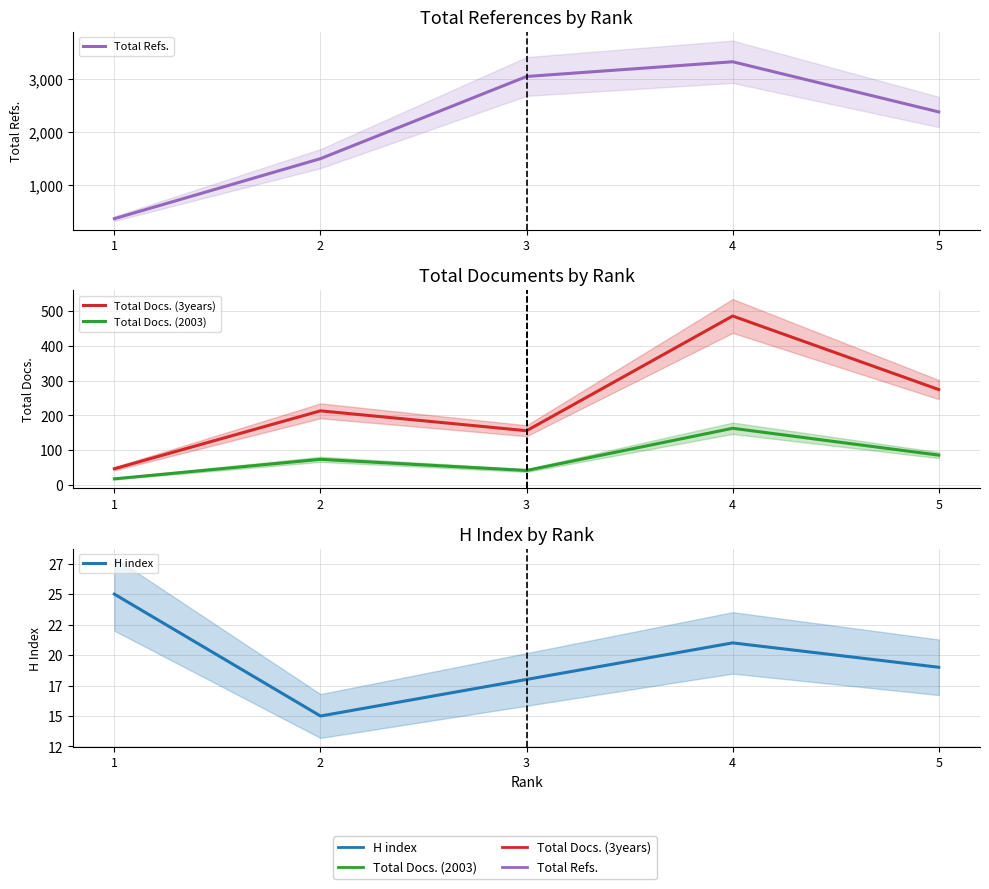

Reading left to right, transcribe all the data shown in this chart.

Total Refs.: 365	1494	3040	3317	2373
Total Docs. (3years): 47	213	156	485	274
Total Docs. (2003): 18	74	42	163	86
H index: 25	15	18	21	19